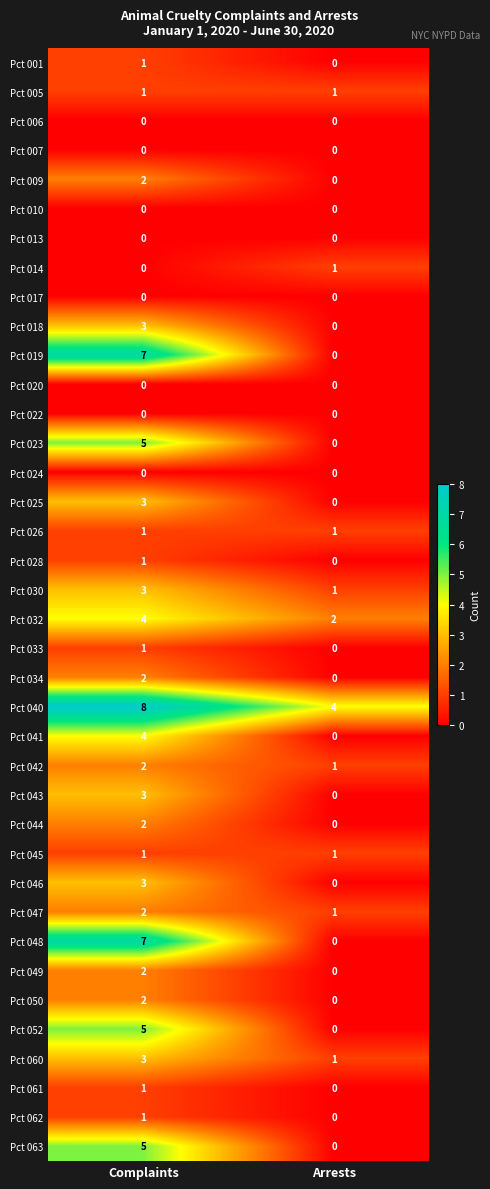

List the labels in order of Pct 009 value, smallest first.

Arrests, Complaints